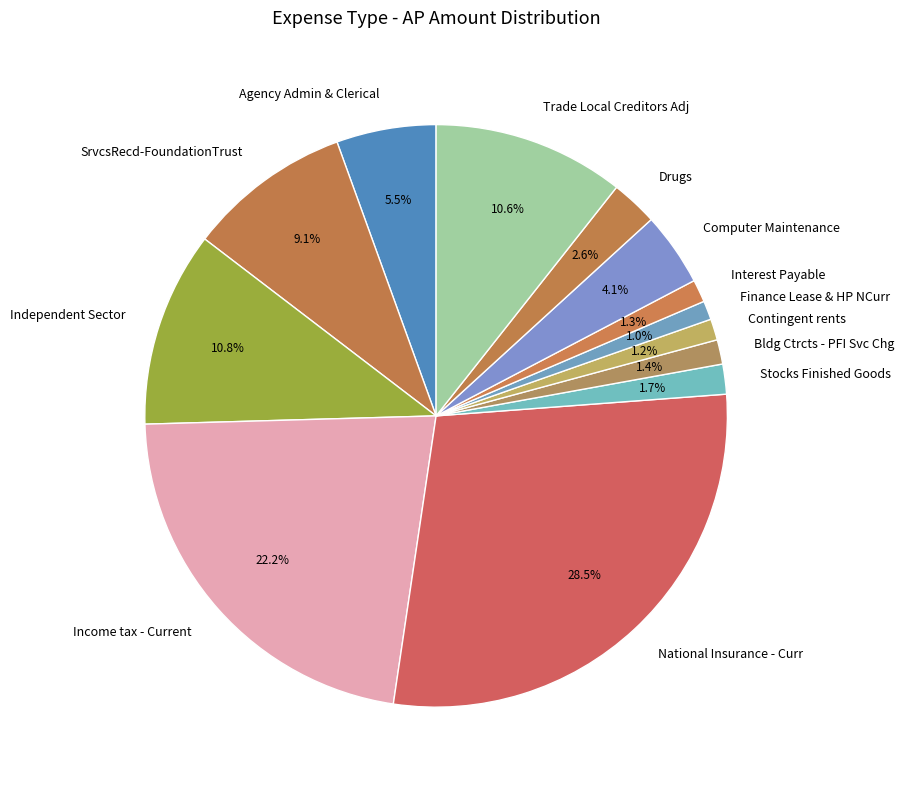

To the nearest percent, what is the average slice percentage?

8%